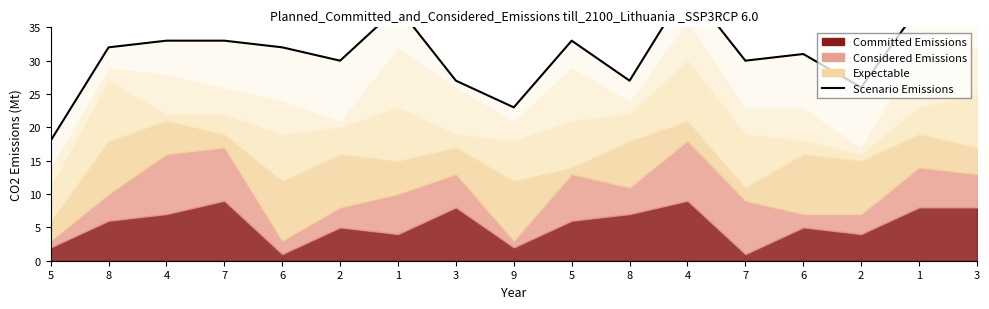

Reading left to right, what are all the values shown in this chart?

5=18	8=32	4=33	7=33	6=32	2=30	1=38	3=27	9=23	5=33	8=27	4=41	7=30	6=31	2=26	1=38	3=36